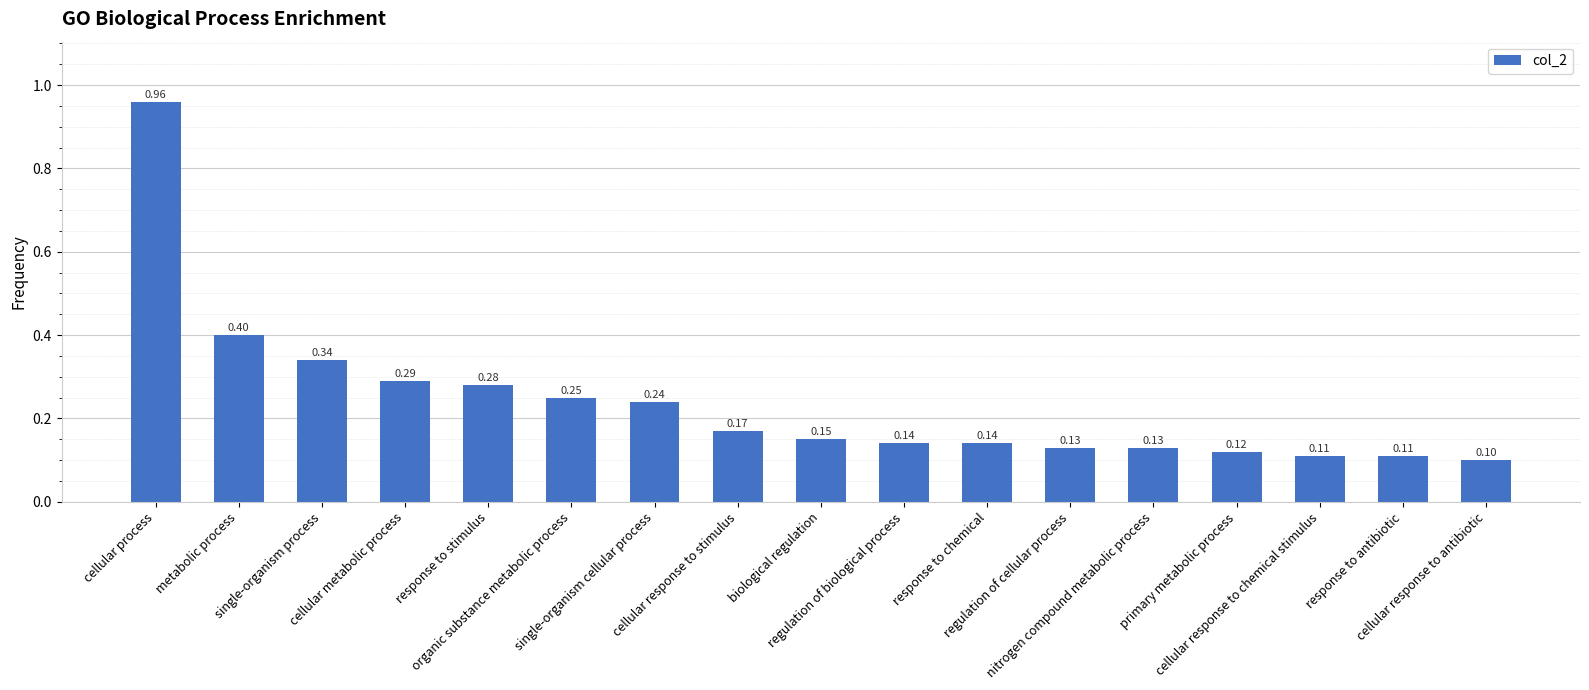

What is the sum of all values?

4.1